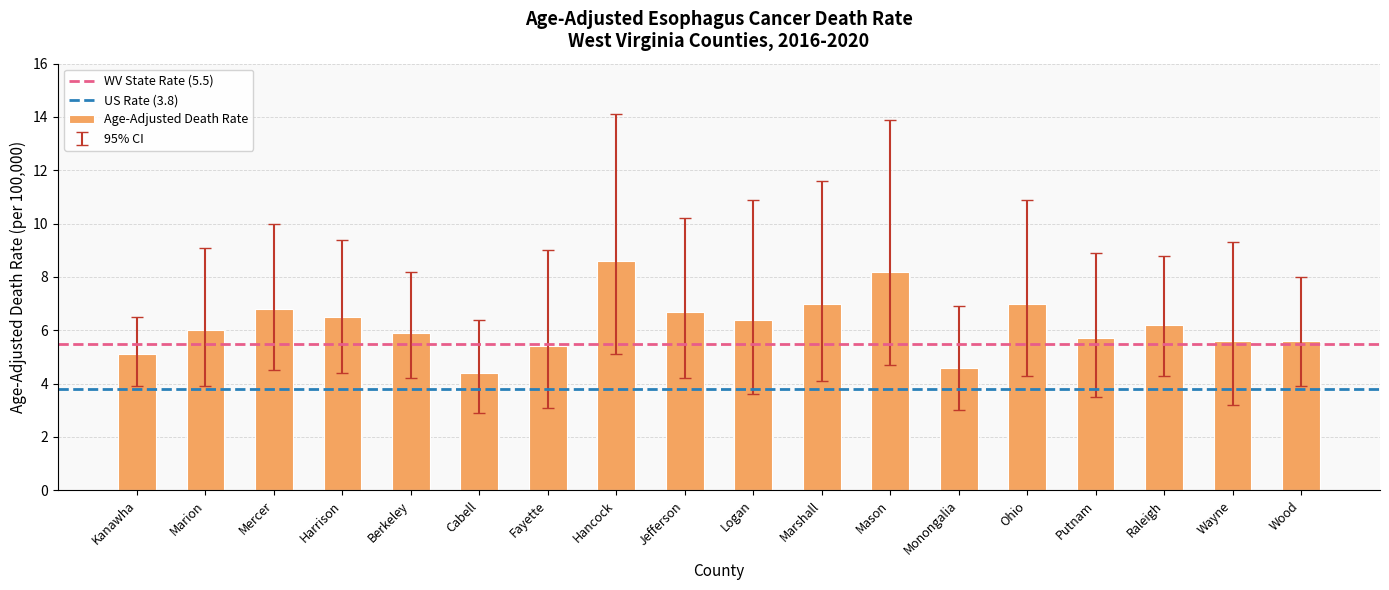

How many bars are there in total?

18